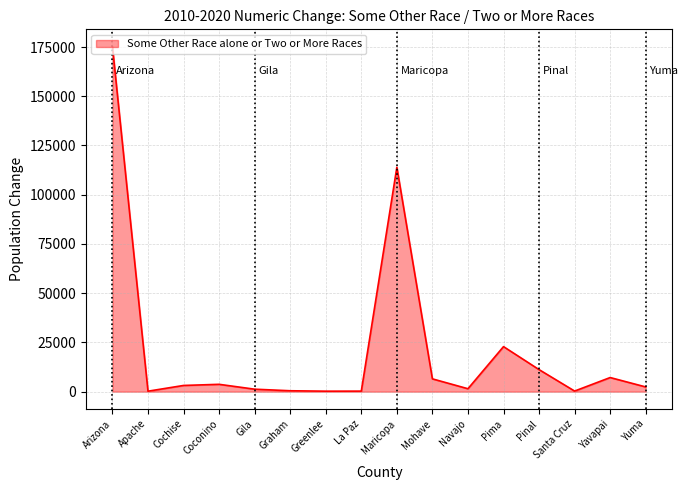

What is the maximum value shown in the chart?

175225